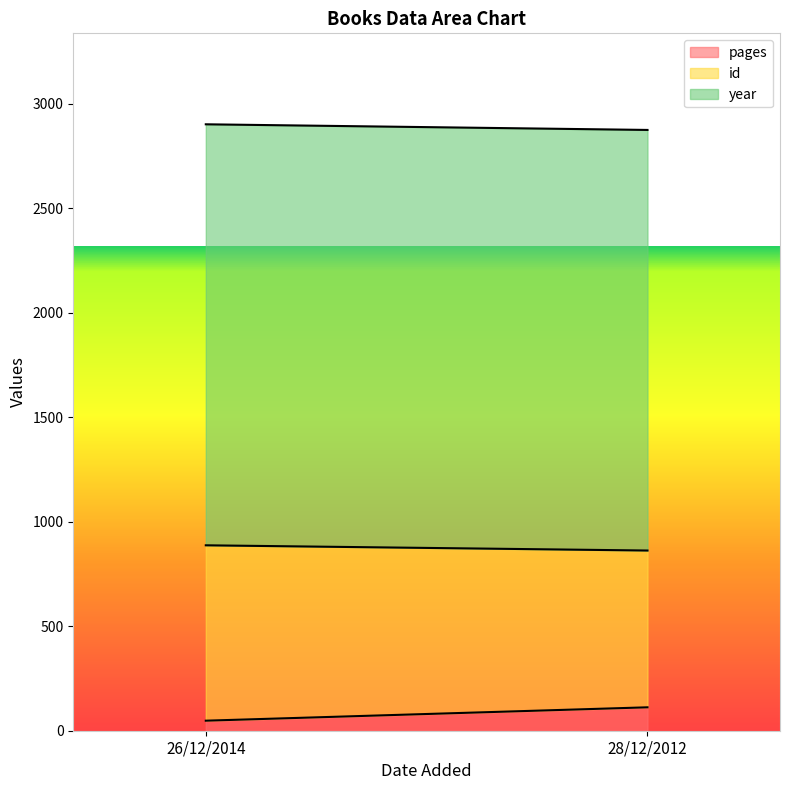

How many data points in year are less than 2014?

1